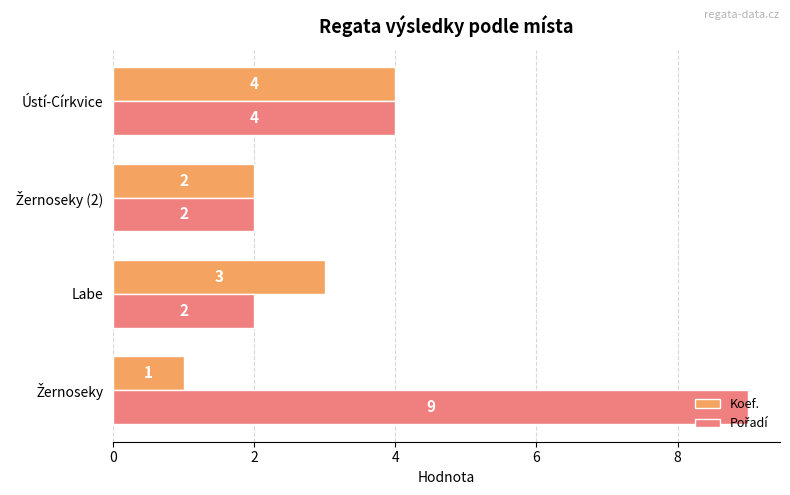

Count the Koef. values in the range 2 to 4.

3